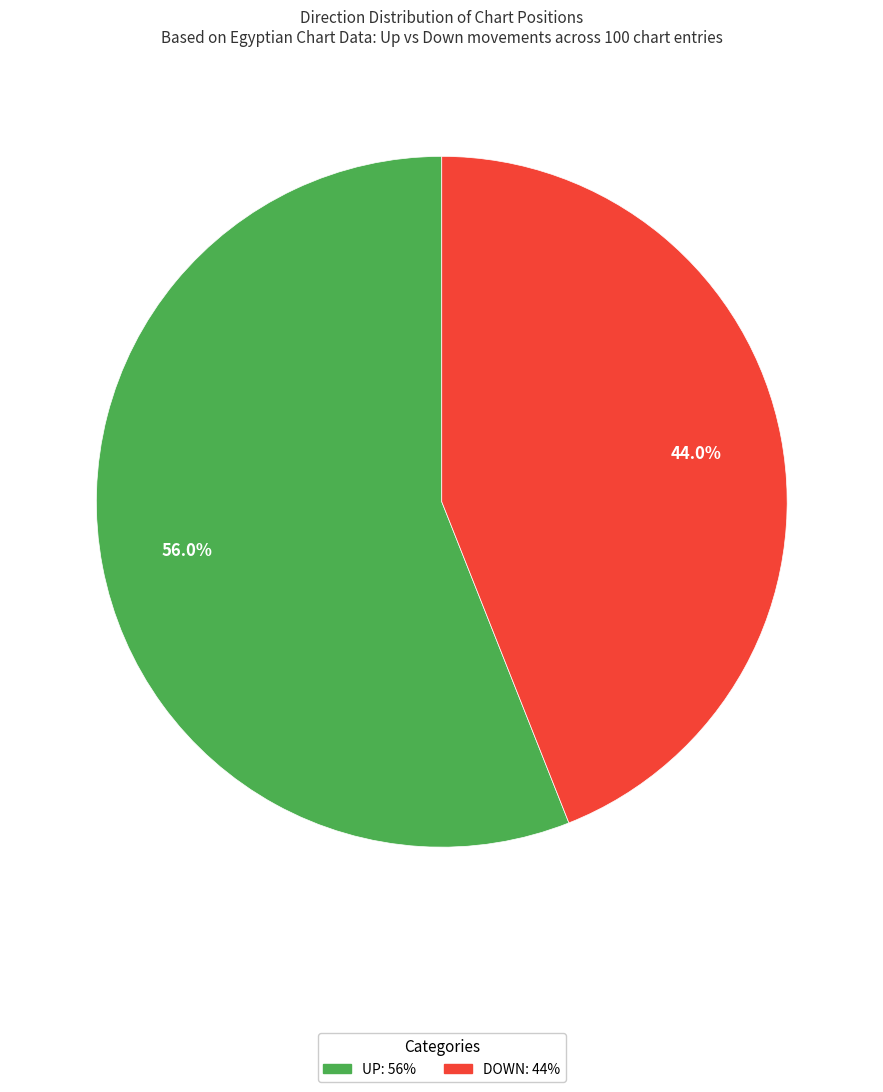

Does any single category account for the majority?

Yes